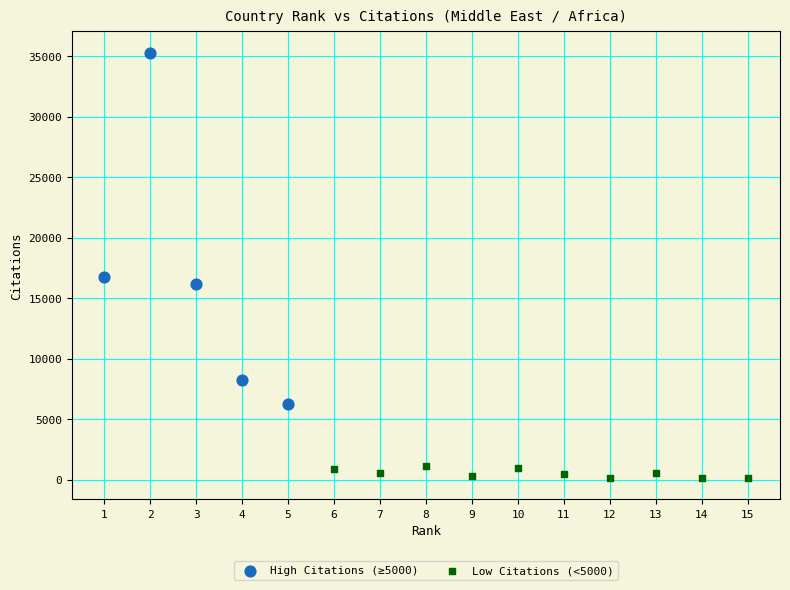

Which series contains the highest Y value?

High Citations (≥5000)